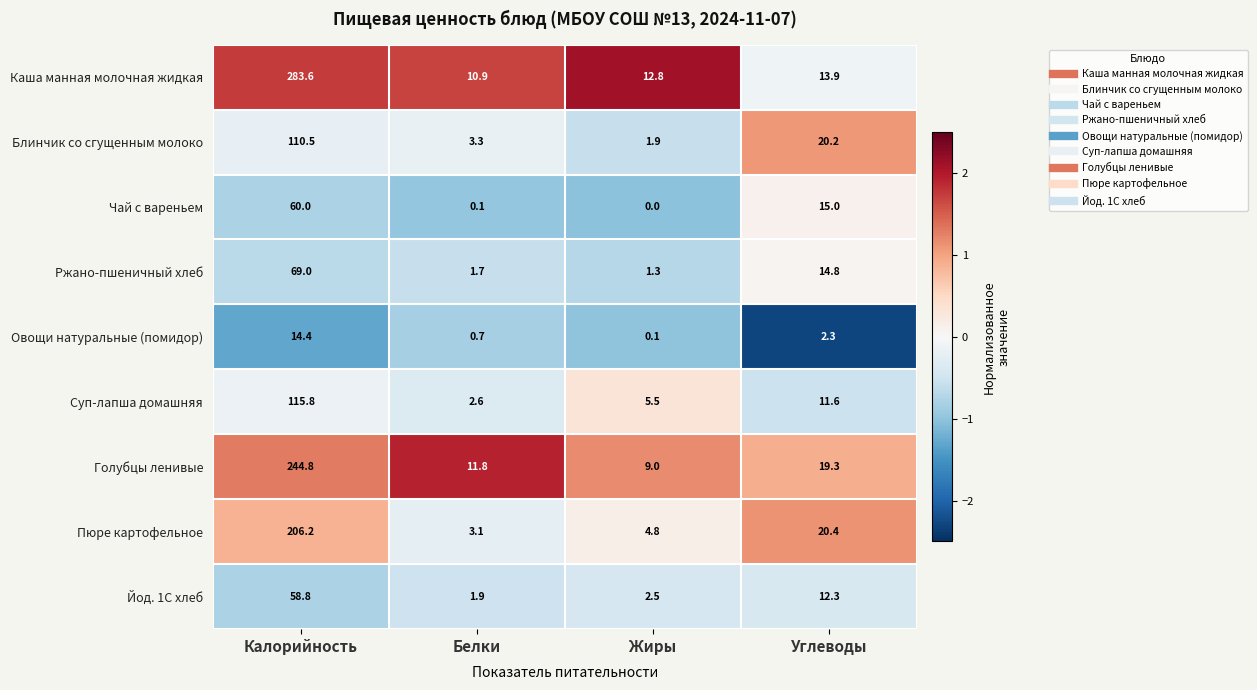

Where does the Голубцы ленивые series first go above 19?

Калорийность